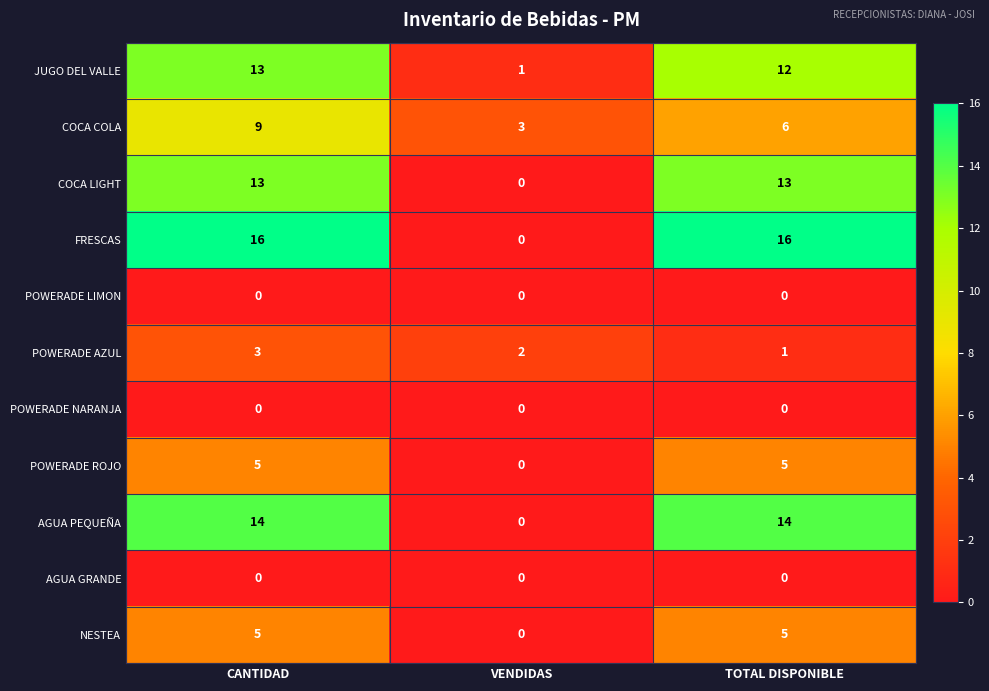

What is the total value across all series at VENDIDAS?

6